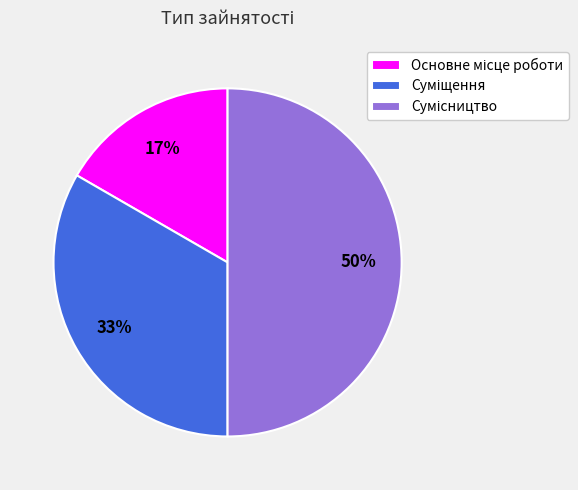

To the nearest percent, what is the difference between the largest and smallest slice percentages?

33%